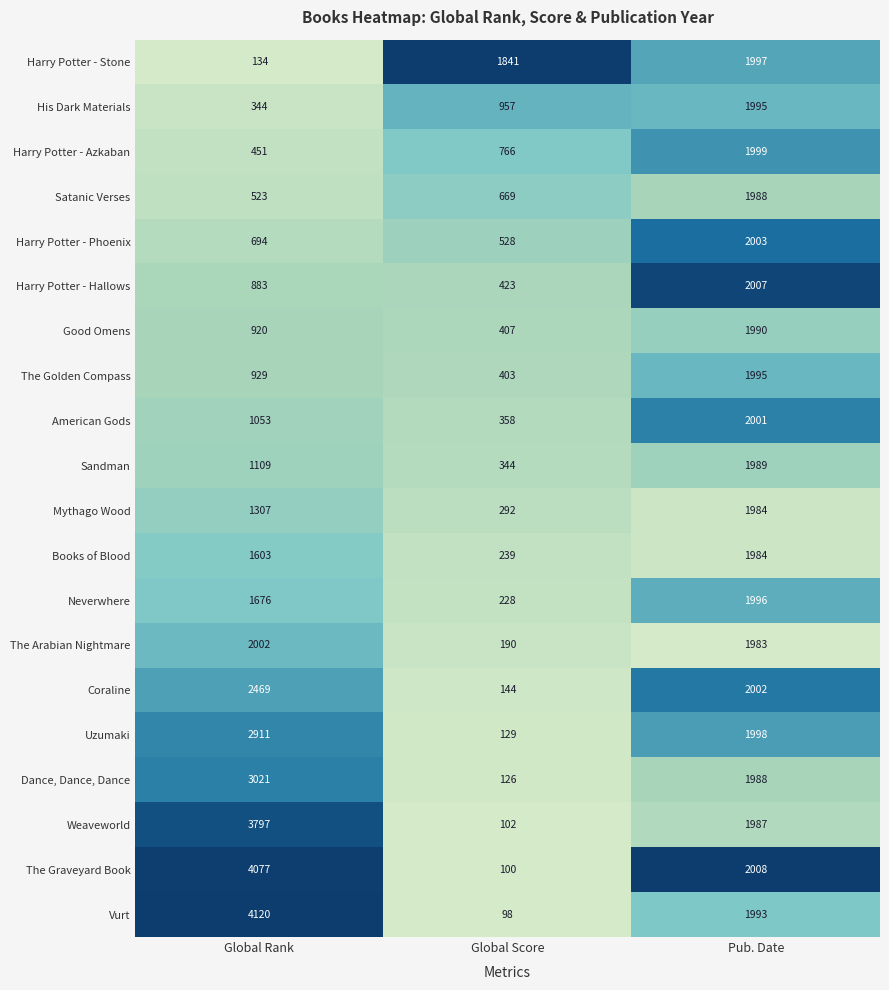

Between Global Rank and Pub. Date, which series saw the biggest shift?

Vurt